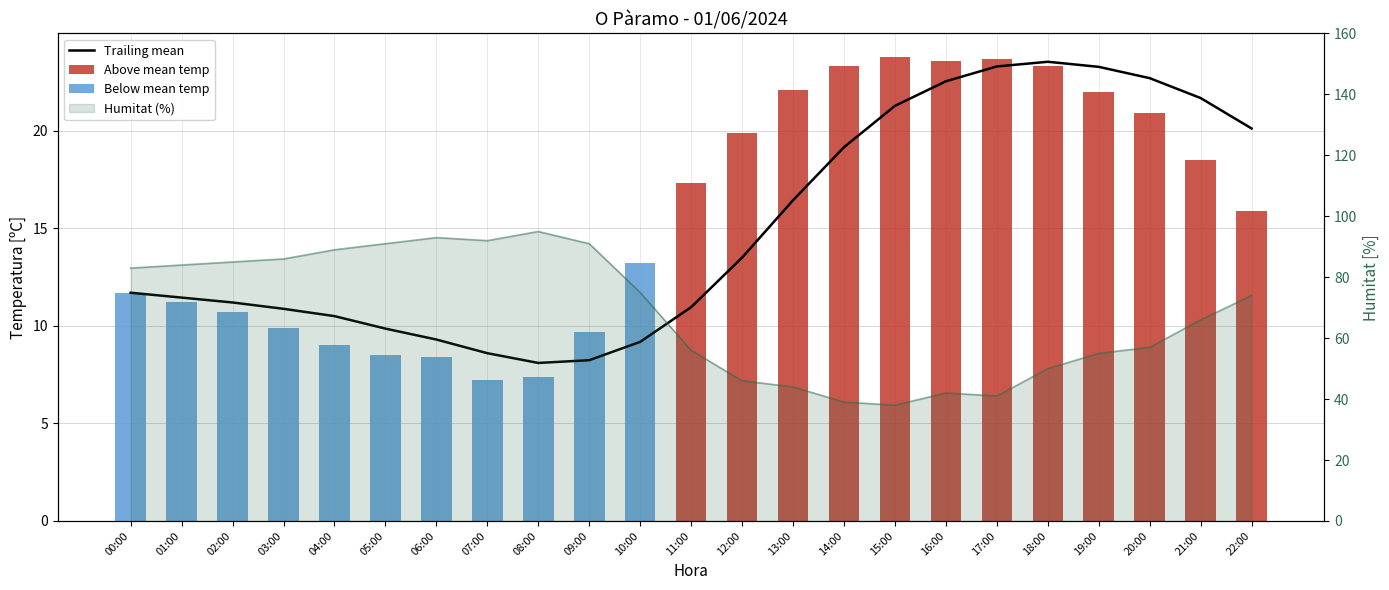

List the labels in order of Above mean temp value, smallest first.

00:00, 01:00, 02:00, 03:00, 04:00, 05:00, 06:00, 07:00, 08:00, 09:00, 10:00, 22:00, 11:00, 21:00, 12:00, 20:00, 19:00, 13:00, 14:00, 18:00, 16:00, 17:00, 15:00